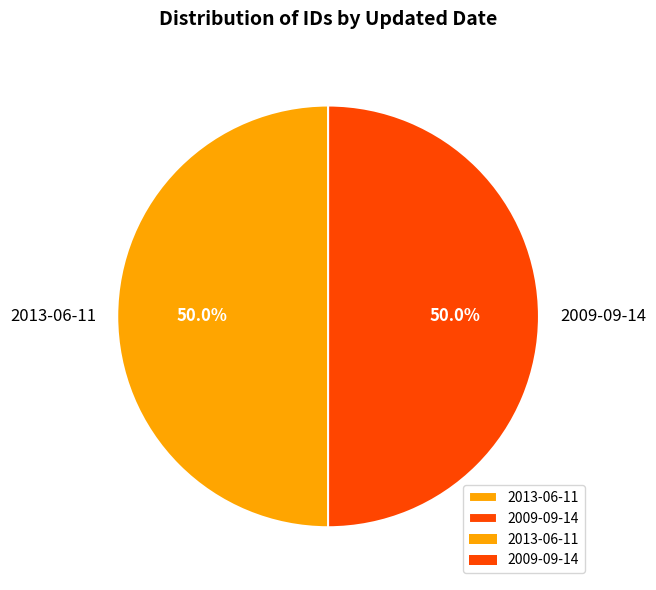

What percentage do 2009-09-14 and 2013-06-11 together represent?

100.0%